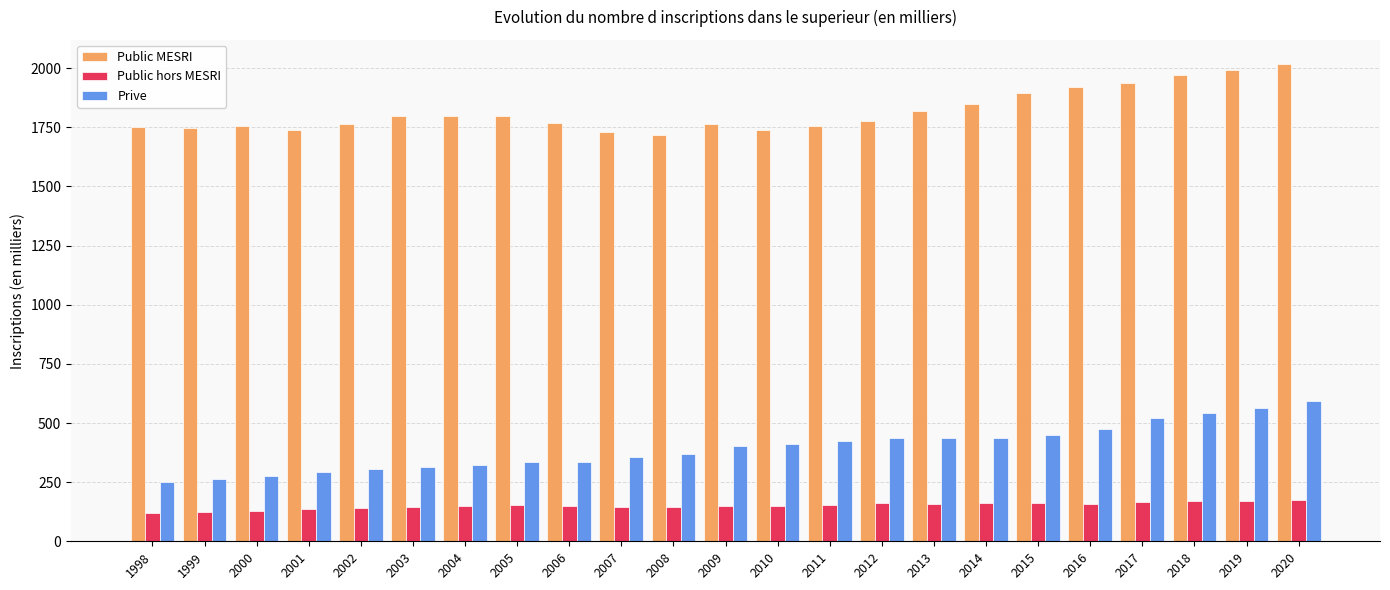

Does the chart contain any negative values?

No